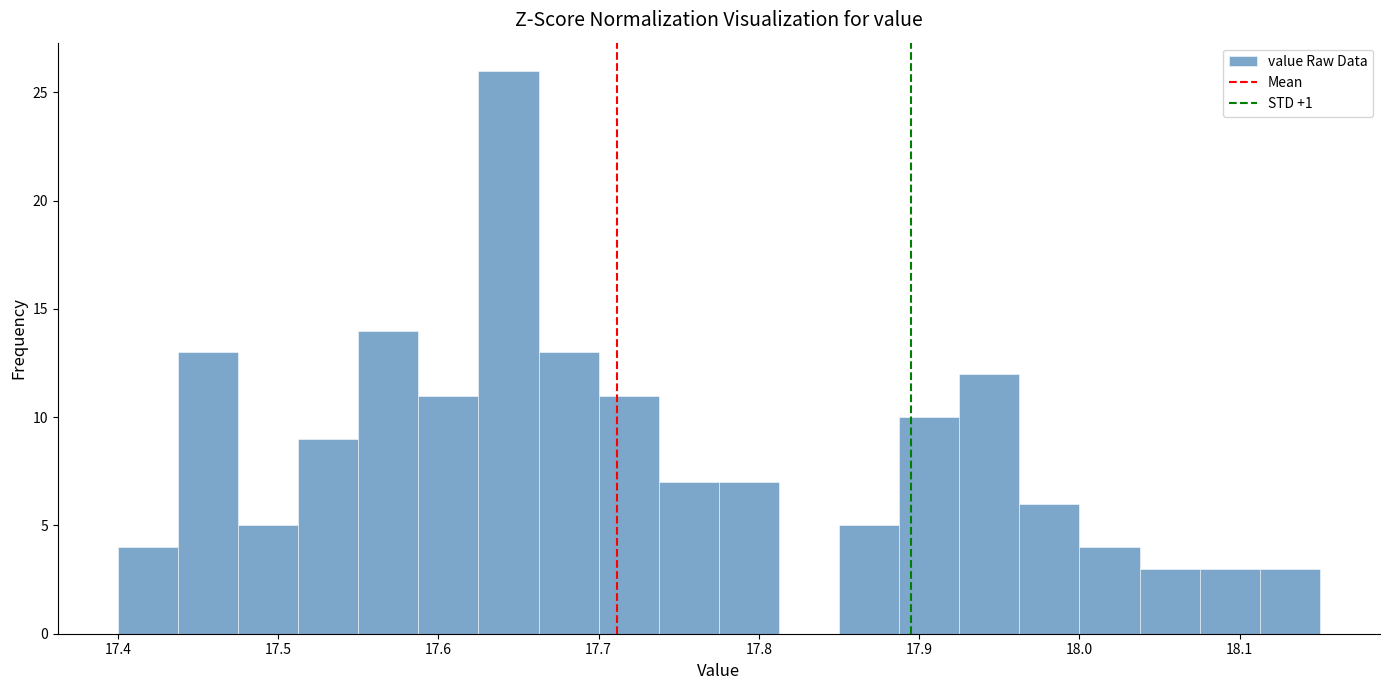

Read against the x-axis, roughly where is the centre of the tallest bar?

17.64